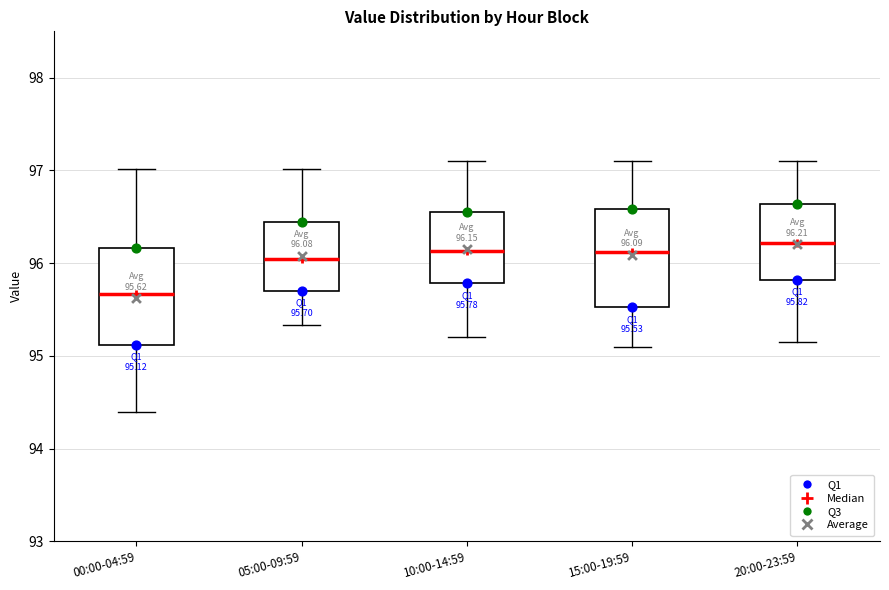

Which box has the lowest median line?

00:00-04:59